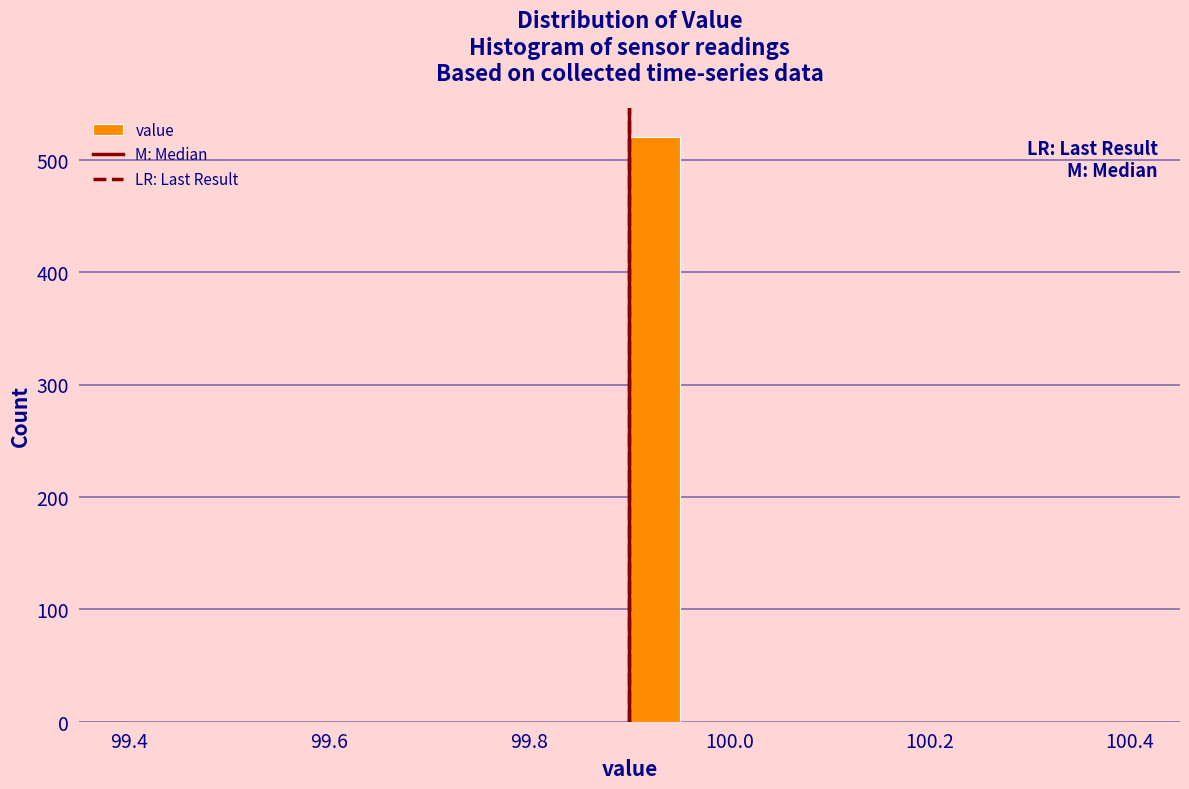

Read against the x-axis, roughly where is the centre of the tallest bar?

99.92